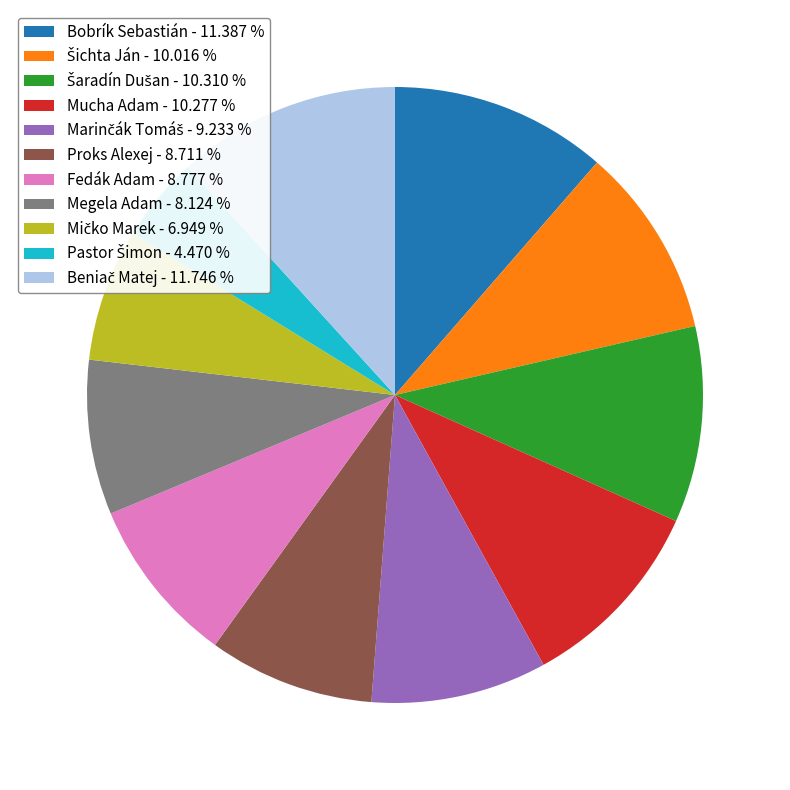

Between Mucha Adam - 10.277 % and Bobrík Sebastián - 11.387 %, which is larger?

Bobrík Sebastián - 11.387 %